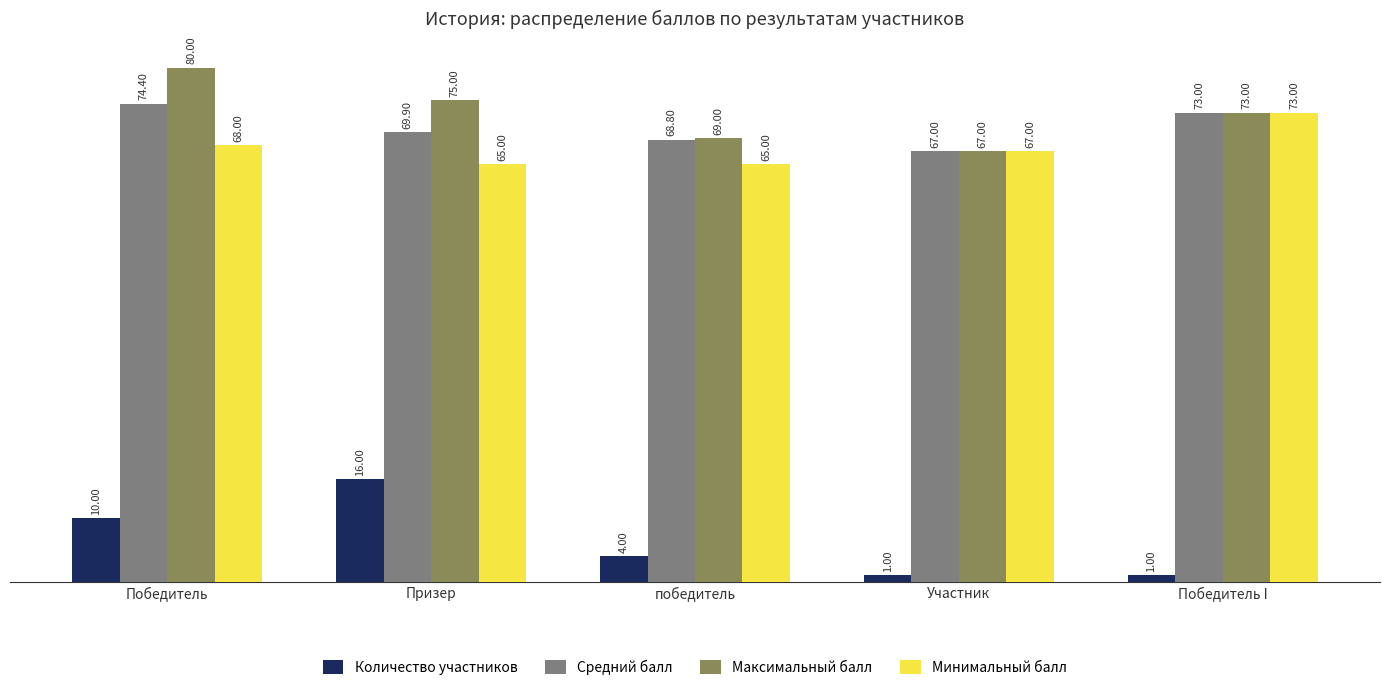

At how many categories does at least one series exceed 78?

1